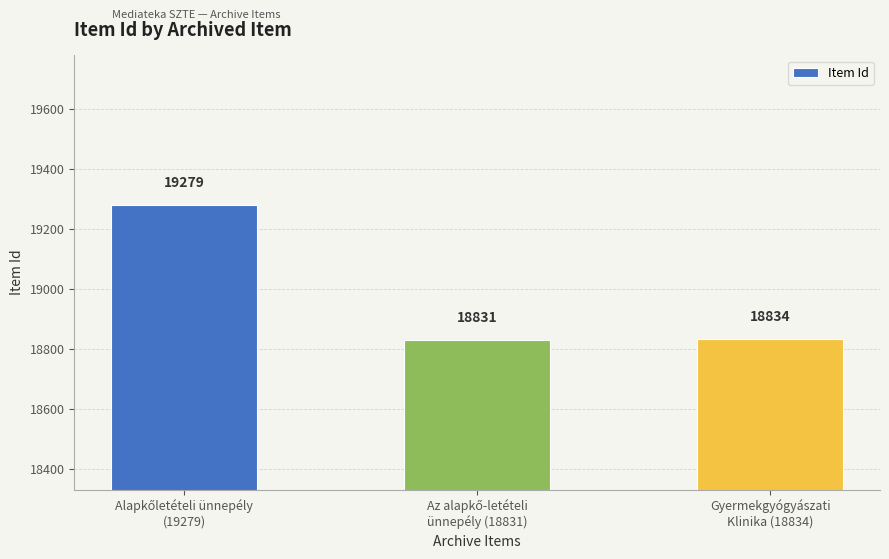

What is the maximum value shown in the chart?

19279